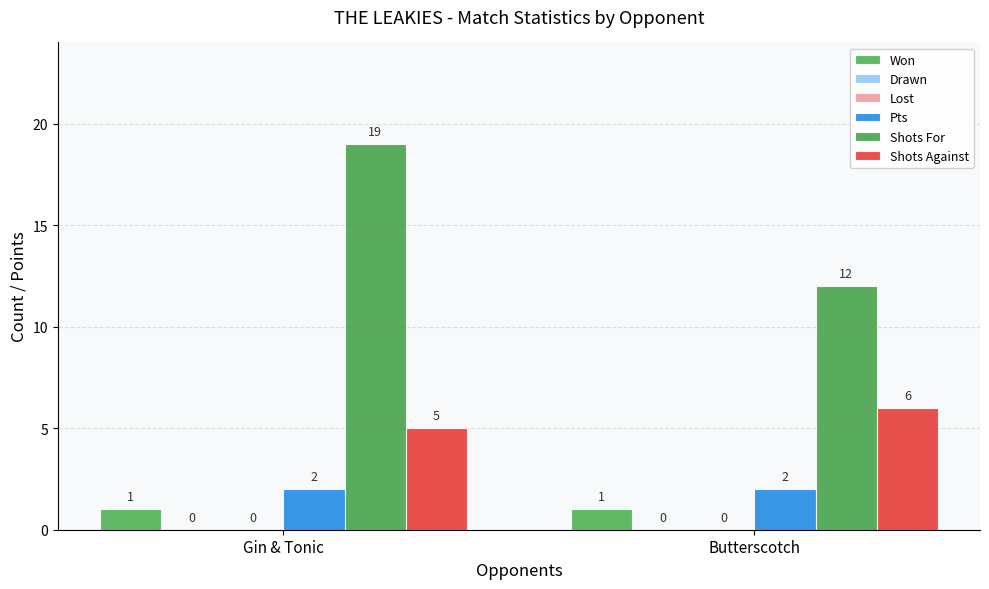

What are all the series names shown in the legend?

Won, Drawn, Lost, Pts, Shots For, Shots Against